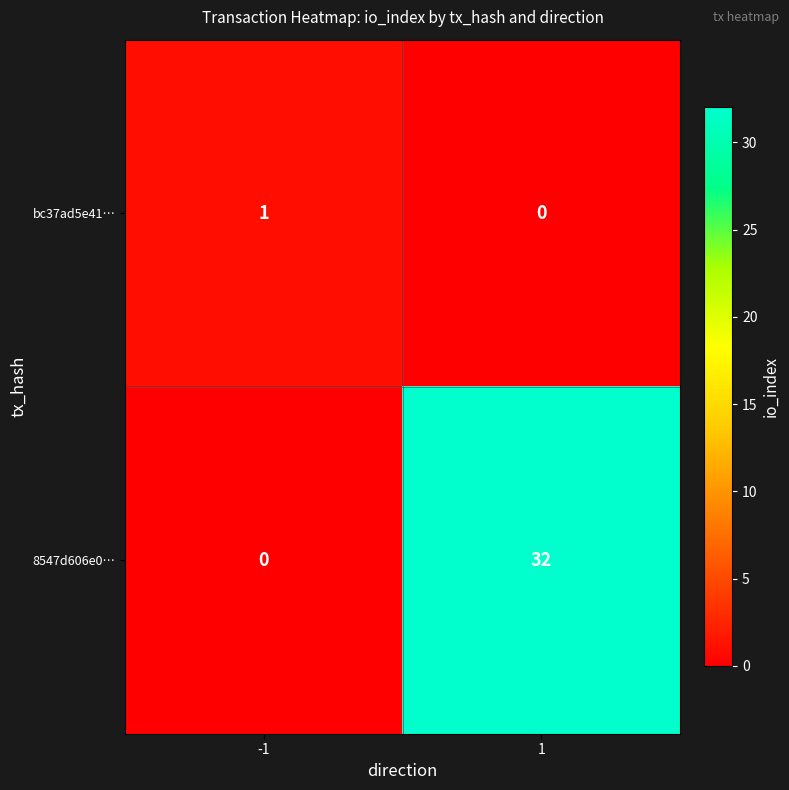

The value of 8547d606e0… at 1 is 32. True or false?

True